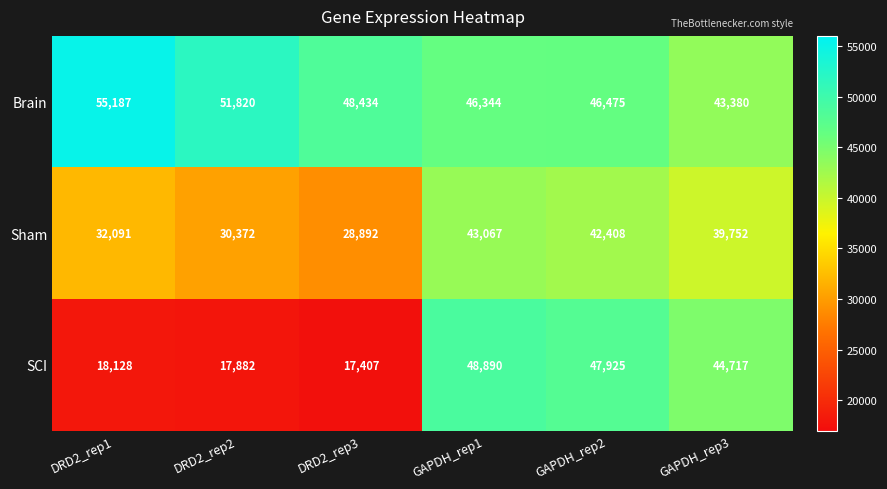

What is the difference between the maximum and minimum values in the Sham series?

14175